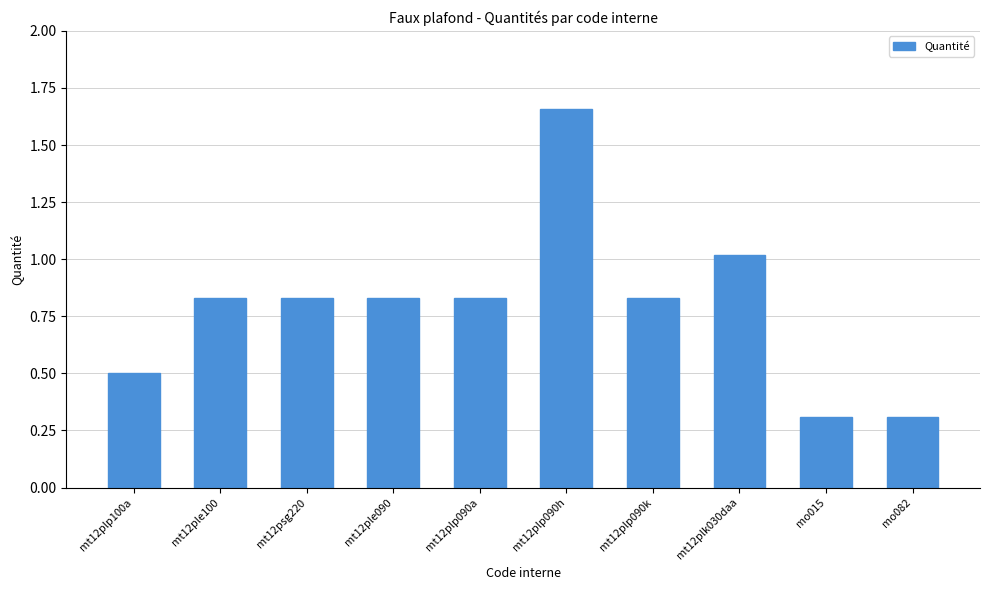

What is the minimum value shown in the chart?

0.3